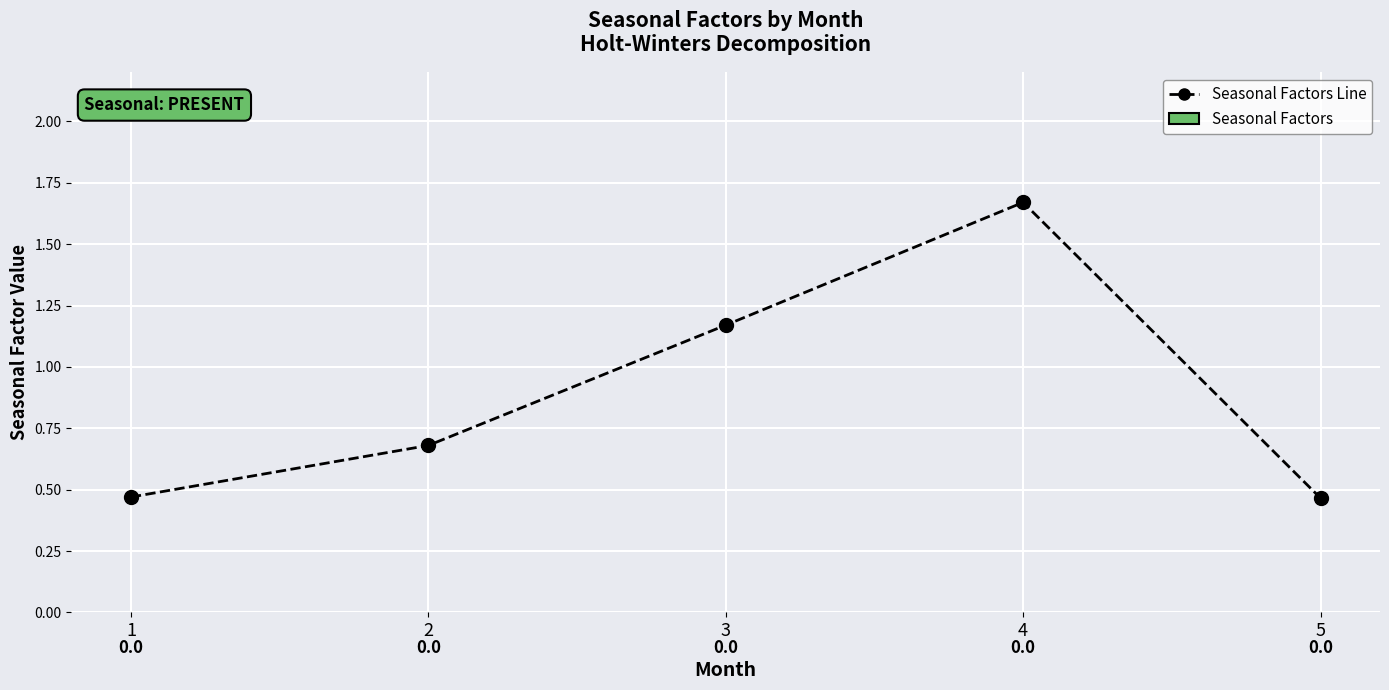

Which category has the highest value across all series?

4